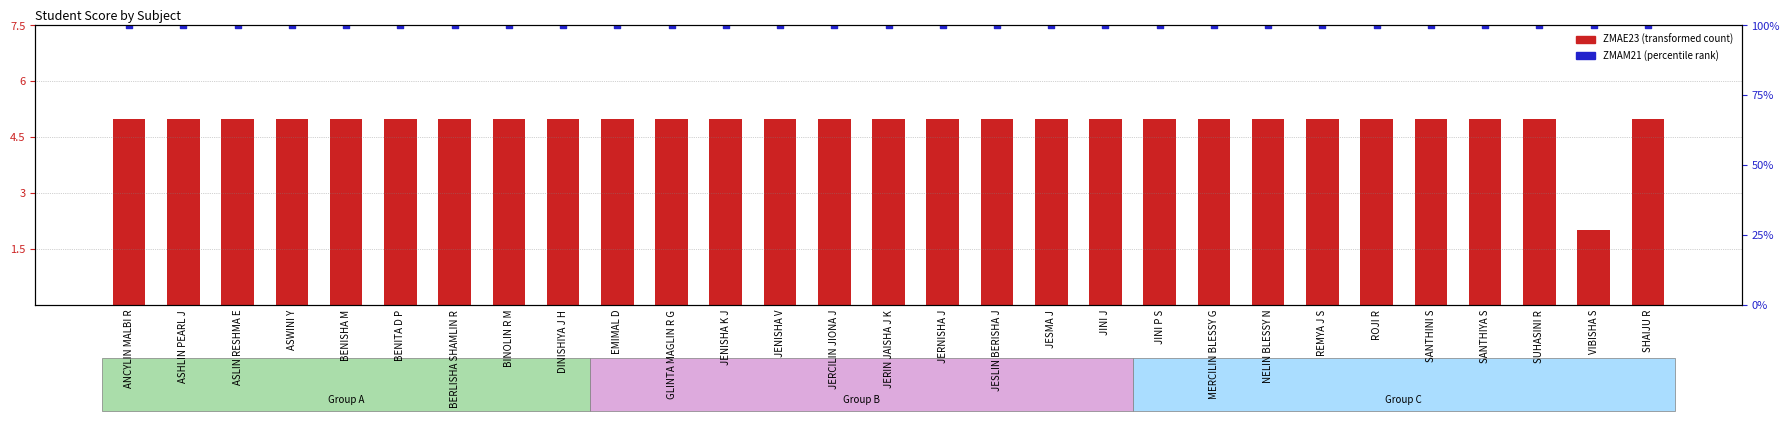

Which series has the widest spread of Y values?

ZMAE23 (transformed count)